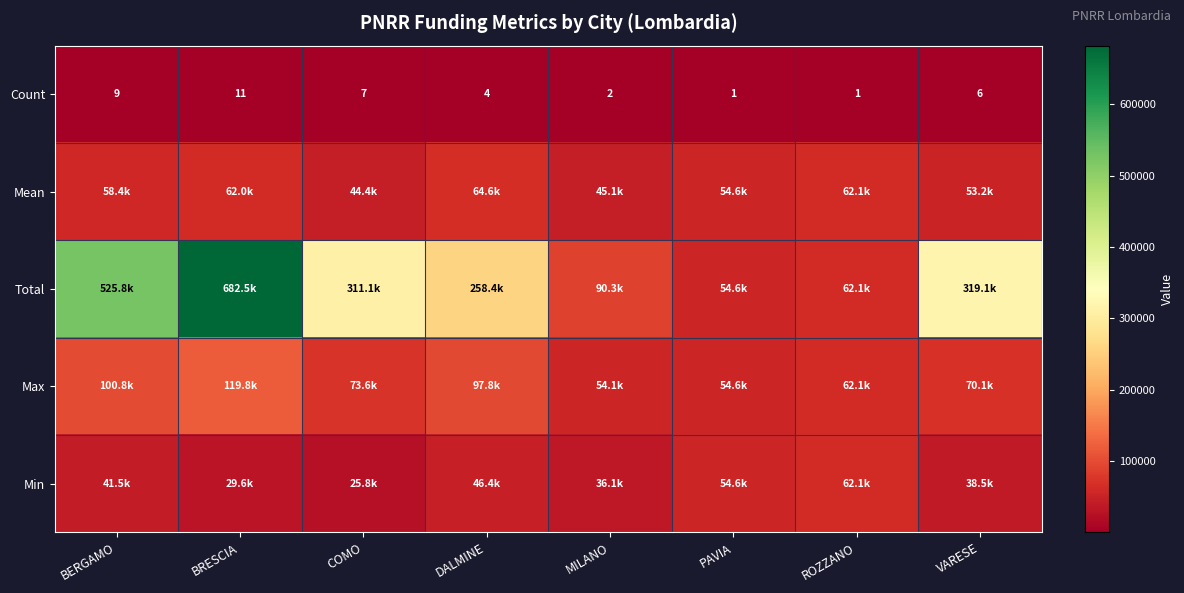

At which category is the sum across all series the highest?

BRESCIA